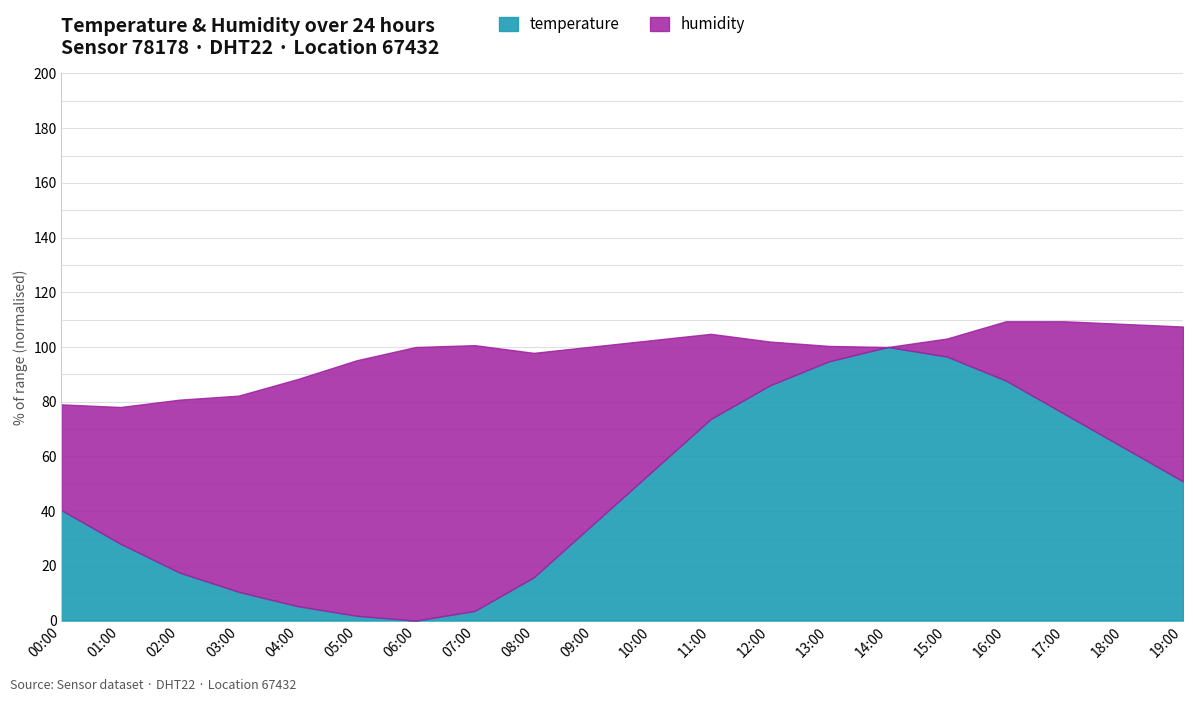

At which category does humidity reach its first local peak?

06:00